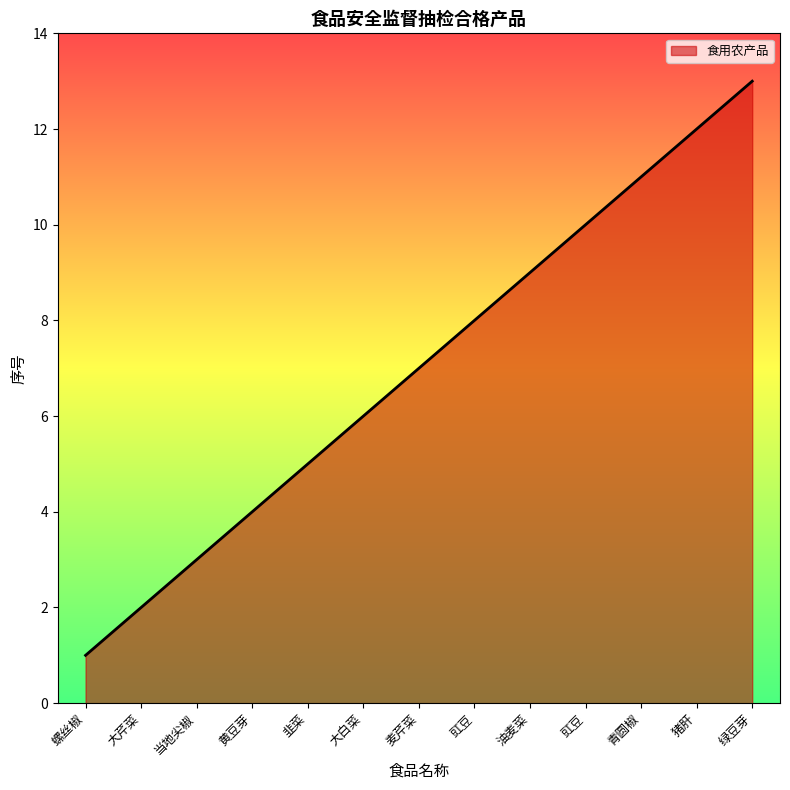

Count the number of categories in the chart.

13